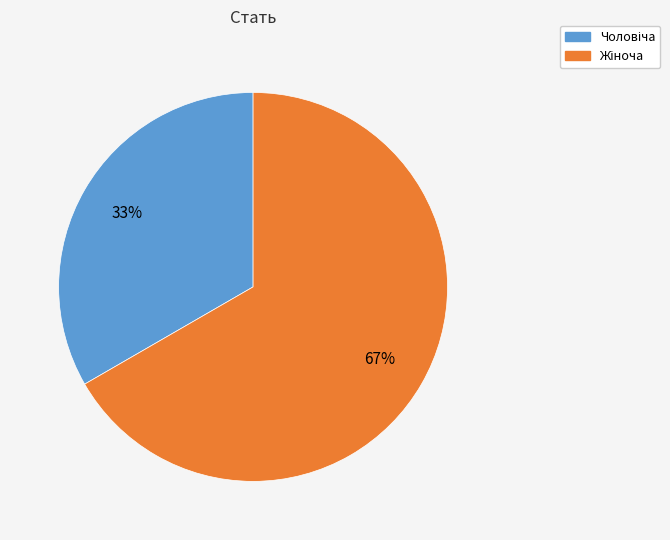

Does any single category account for the majority?

Yes